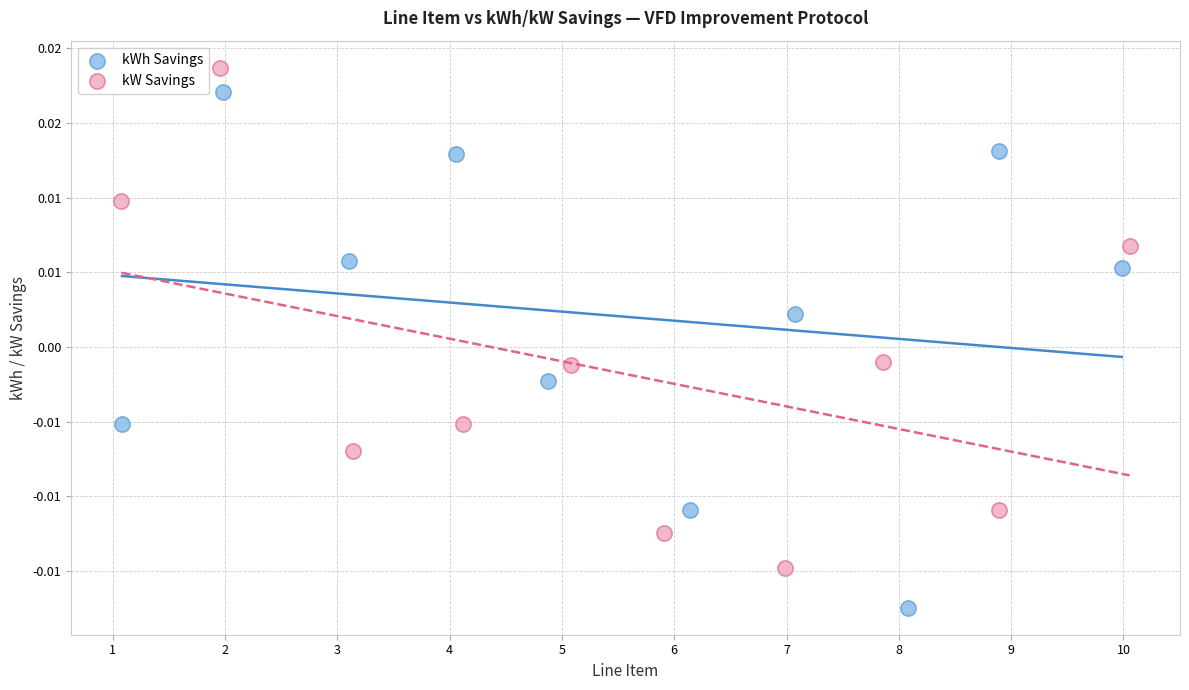

Which series reaches the minimum Y coordinate?

kWh Savings